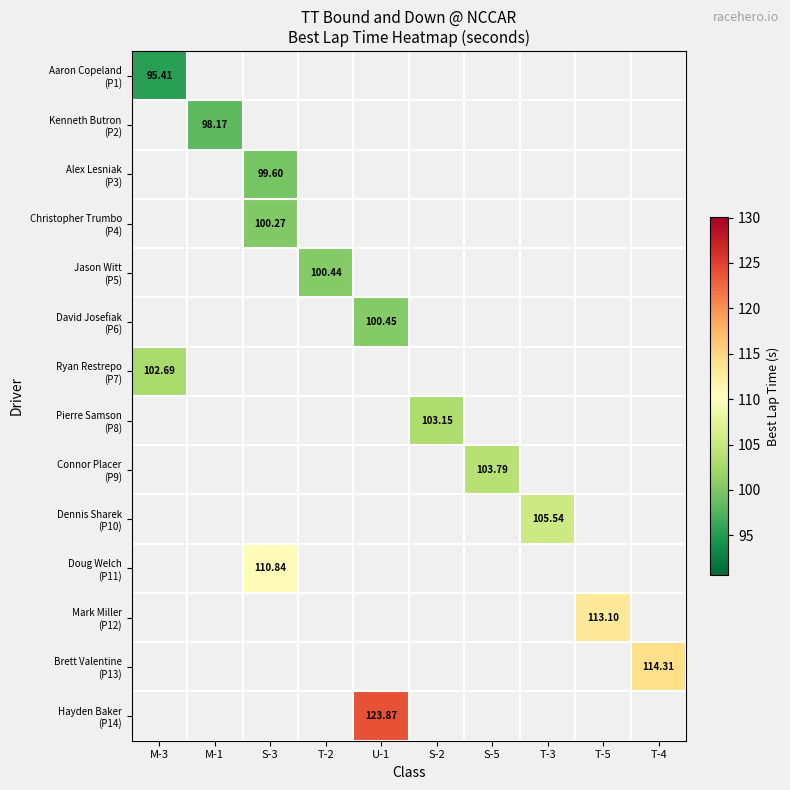

Which label corresponds to the smallest value in the chart?

M-3